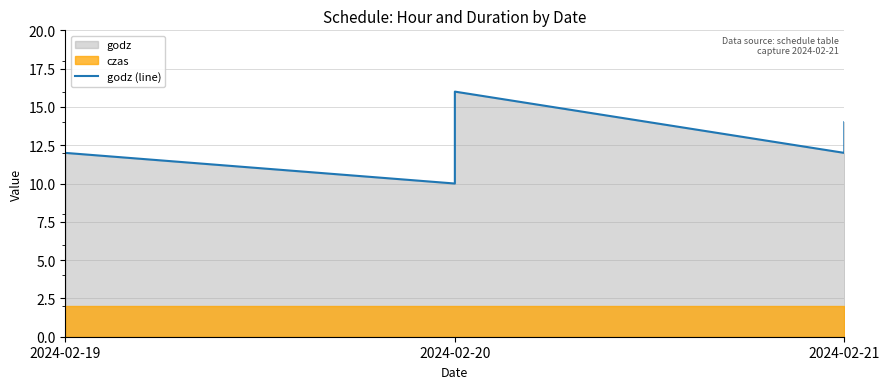

At which label is the value closest to 13?

2024-02-19